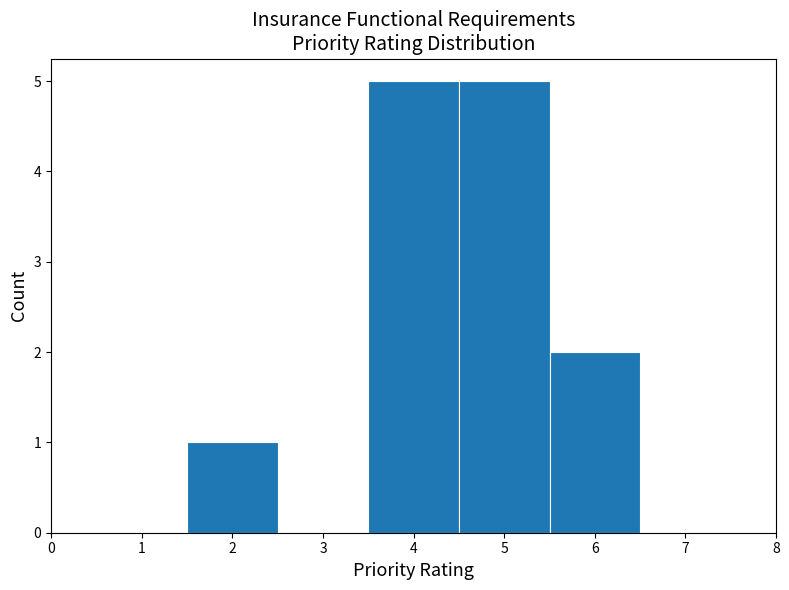

Reading left to right, transcribe this chart: for each bar, give the range it covers on the x-axis and its height. The values are not printed on the chart, so give them approximately, as read against the axis.

0.5 to 1.5: 0
1.5 to 2.5: 1
2.5 to 3.5: 0
3.5 to 4.5: 5
4.5 to 5.5: 5
5.5 to 6.5: 2
6.5 to 7.5: 0